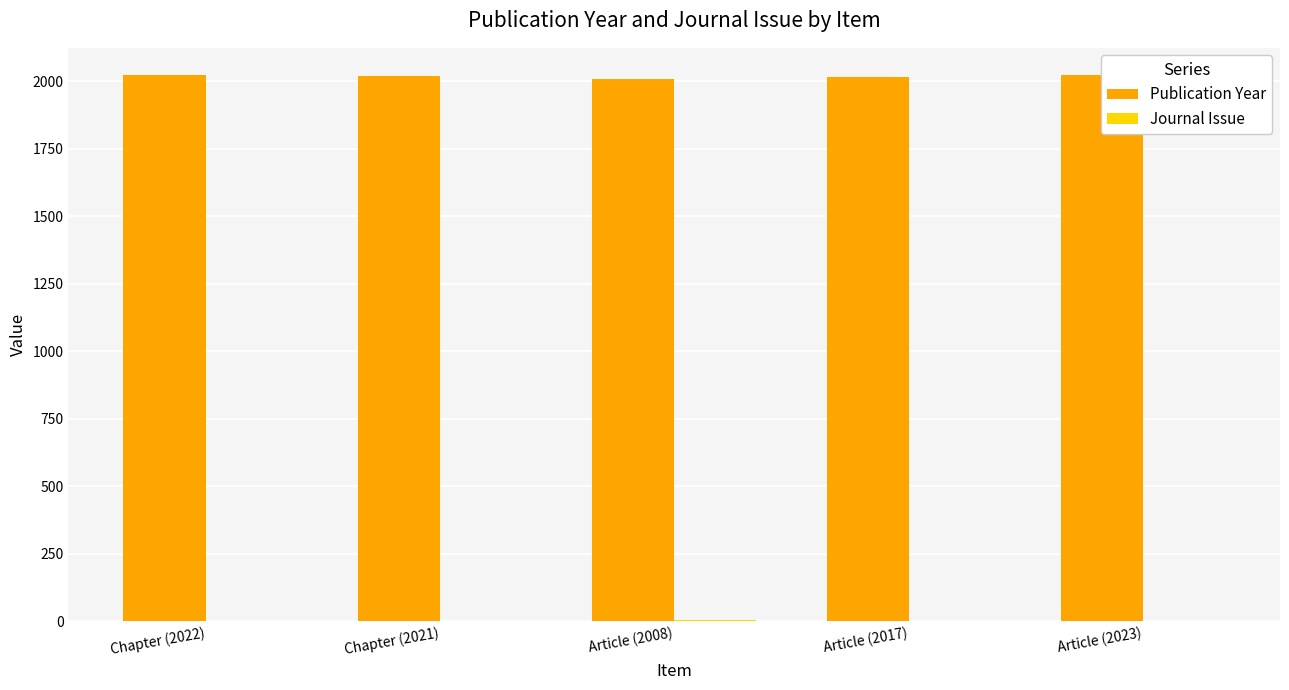

At which category is the sum across all series the highest?

Article (2023)